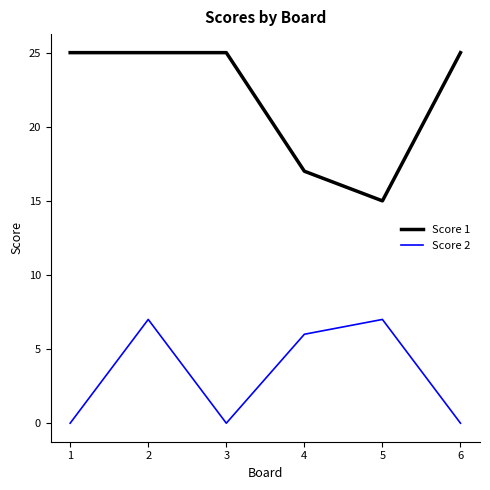

Is this an area chart (filled region under the line)?

No